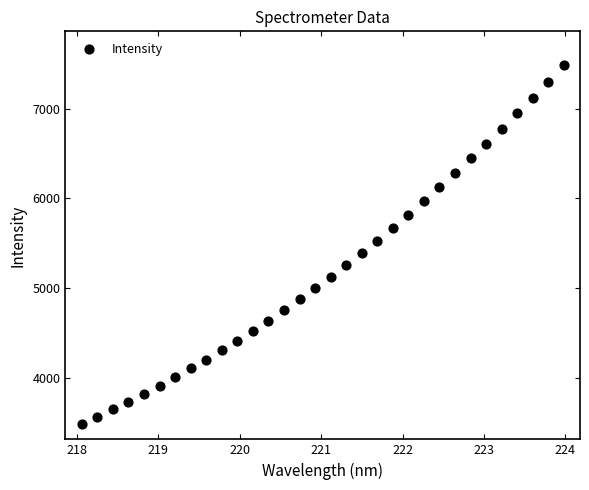

What is the range of X values (max minus min)?

5.9